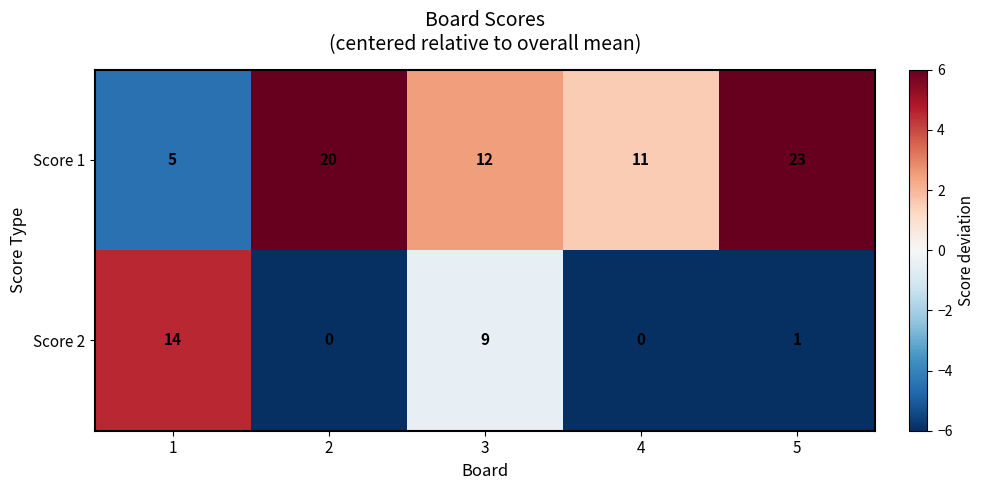

Reading left to right, transcribe all the data shown in this chart.

Score 1: 1=5	2=20	3=12	4=11	5=23
Score 2: 1=14	2=0	3=9	4=0	5=1